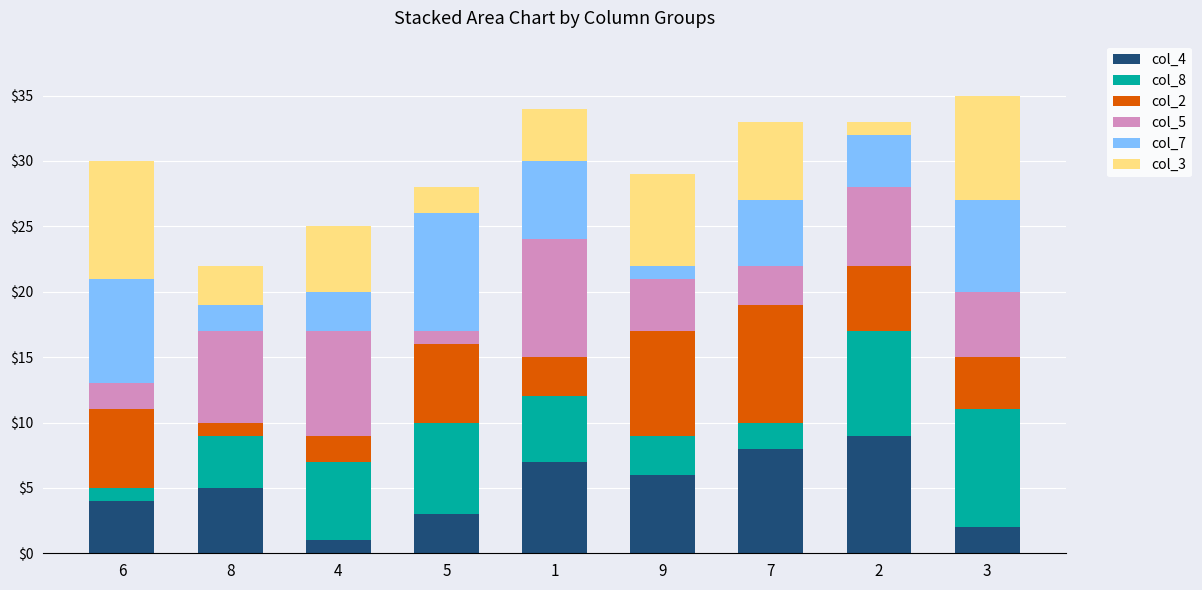

Is it true that col_4 equals 15 at 2?

False